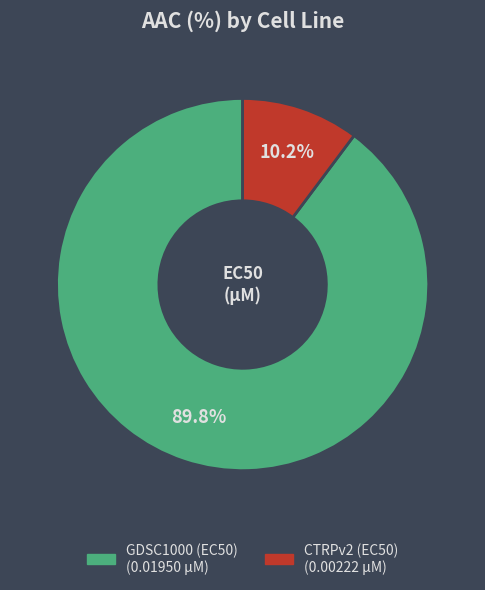

Rank the categories by value from lowest to highest.

CTRPv2, GDSC1000